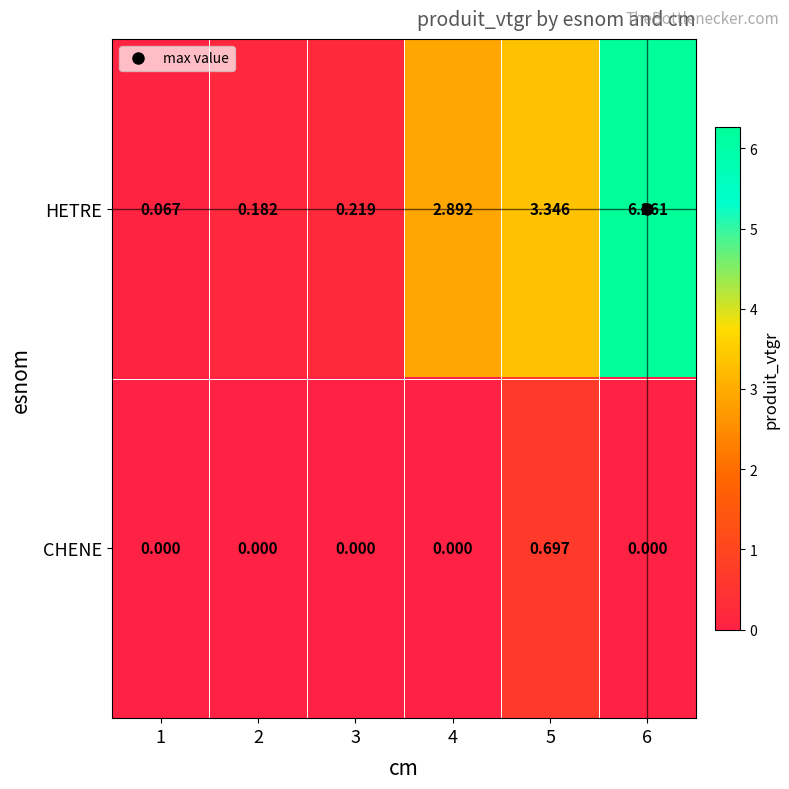

Which series has the largest total across all categories?

HETRE